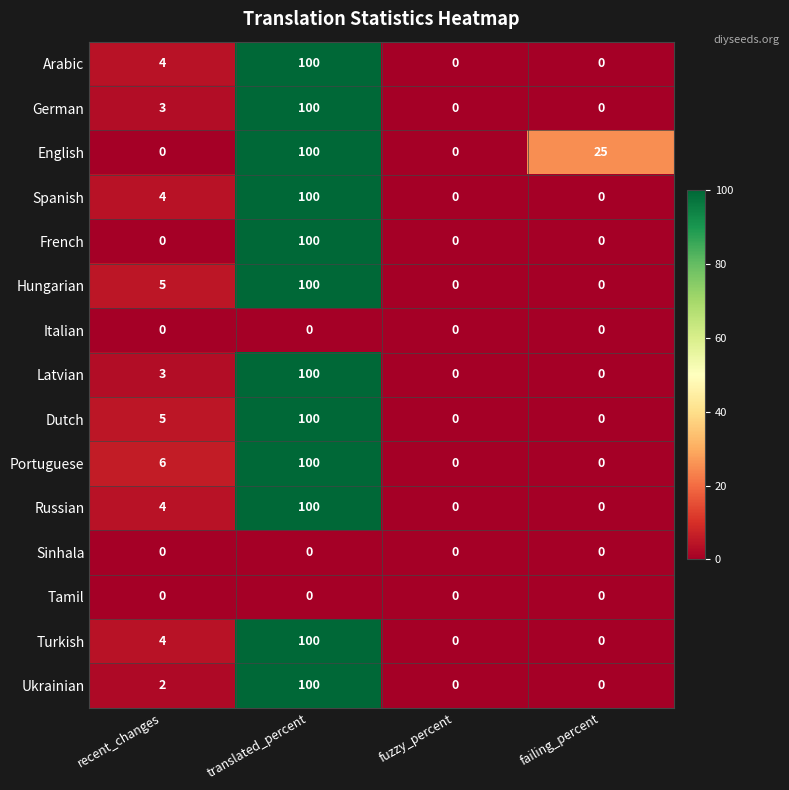

What is the highest value of the Russian series?

100